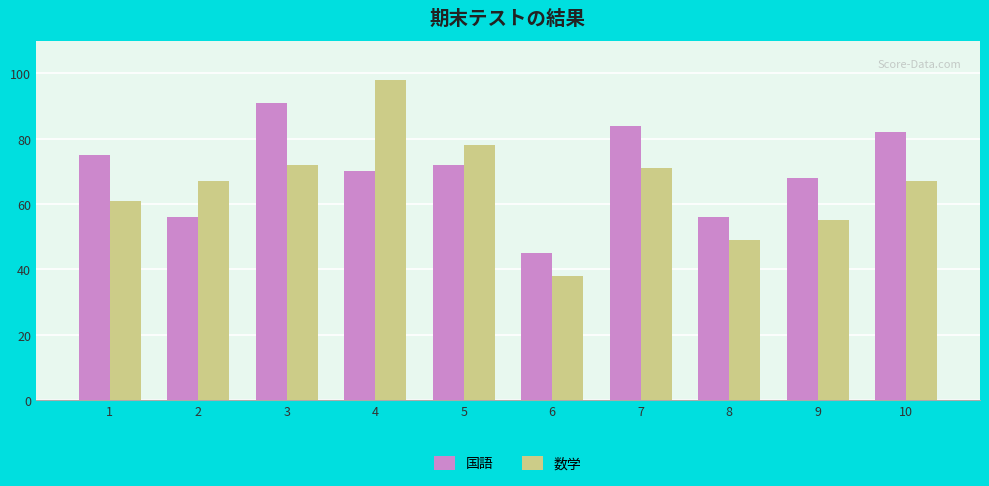

Is the value of 国語 at 7 greater than the value of 数学 at 2?

Yes